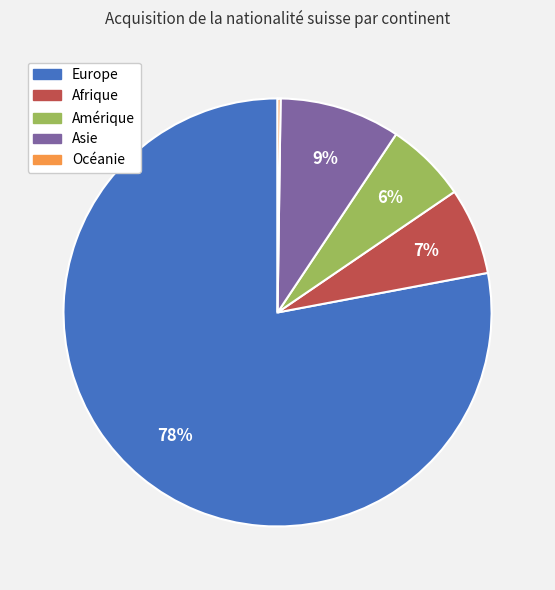

To the nearest percent, what is the average slice percentage?

20%